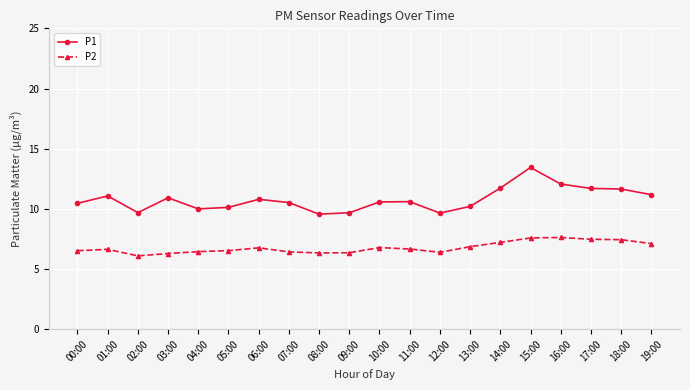

In P1, how many points are lower than both neighbors (excluding endpoints)?

4